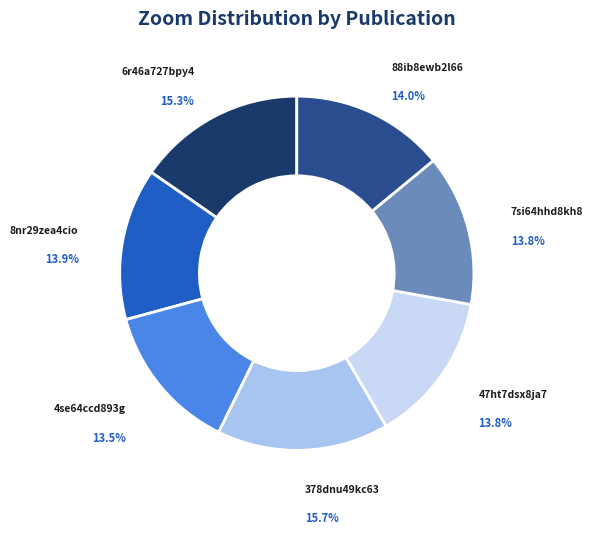

What percentage is the 88ib8ewb2l66 slice, to the nearest percent?

14%